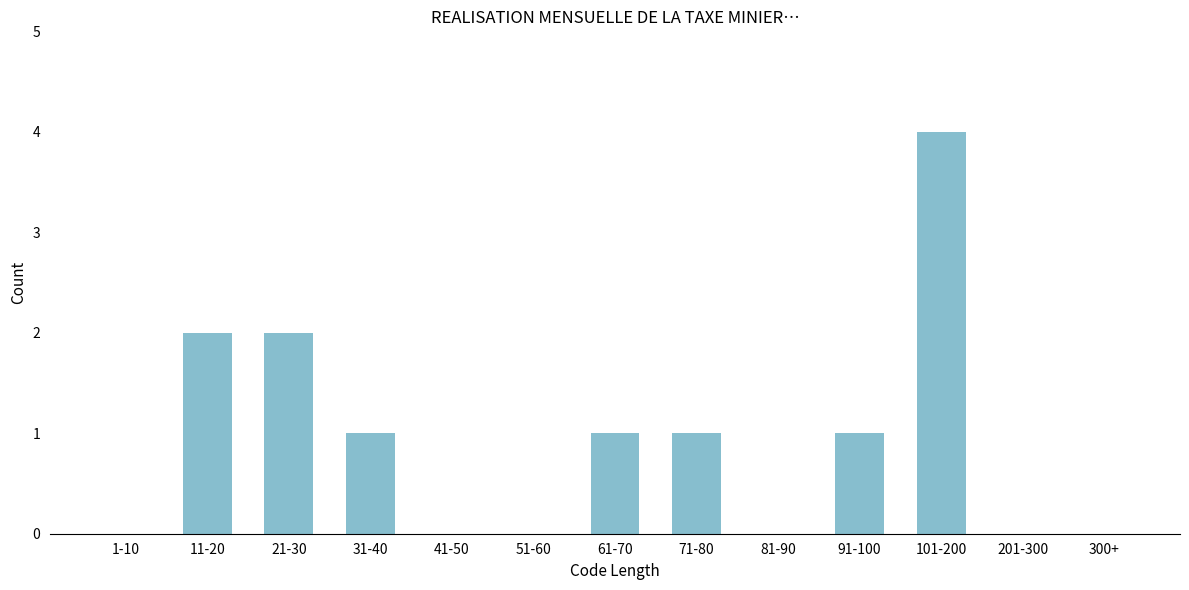

Reading left to right, list all the values displayed in this chart.

1-10=0	11-20=2	21-30=2	31-40=1	41-50=0	51-60=0	61-70=1	71-80=1	81-90=0	91-100=1	101-200=4	201-300=0	300+=0